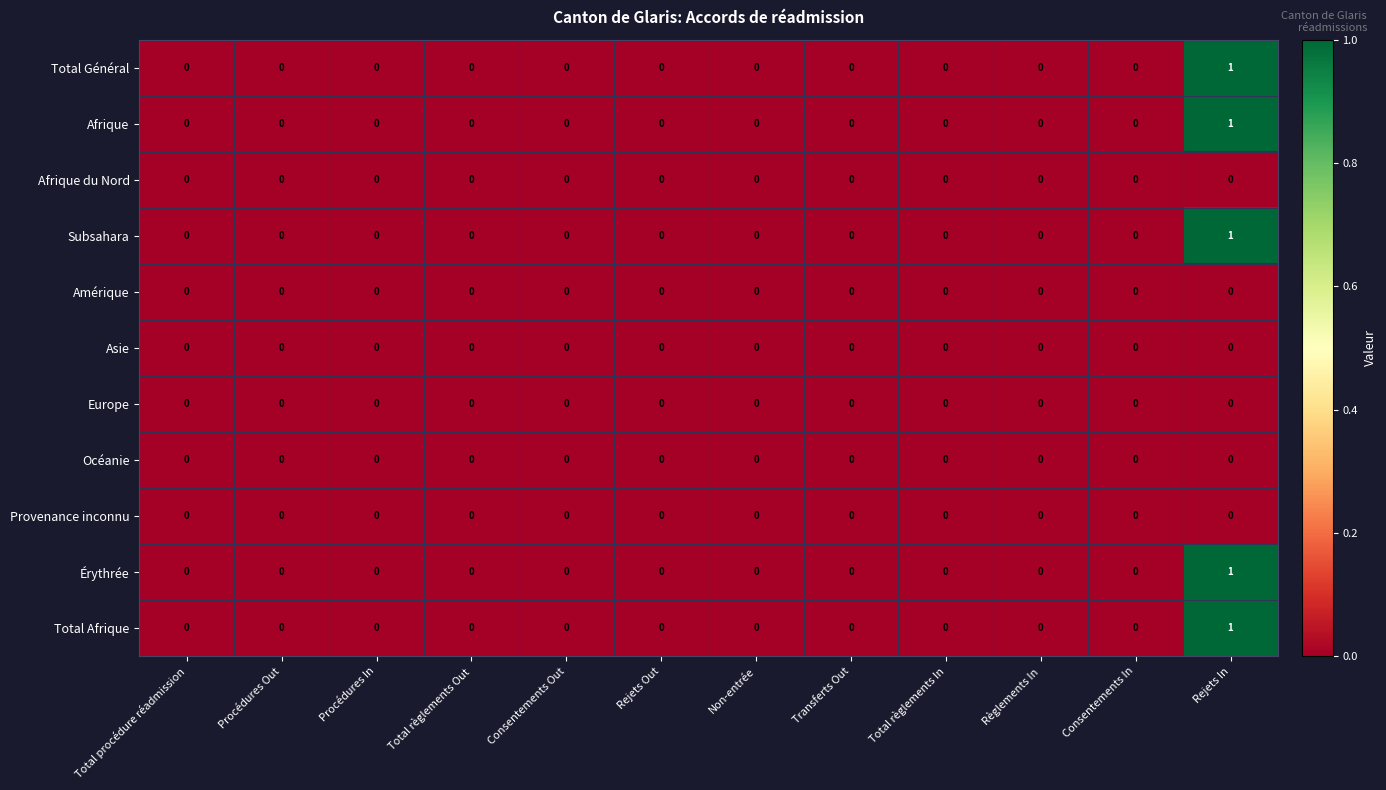

How many series are shown in this chart?

11